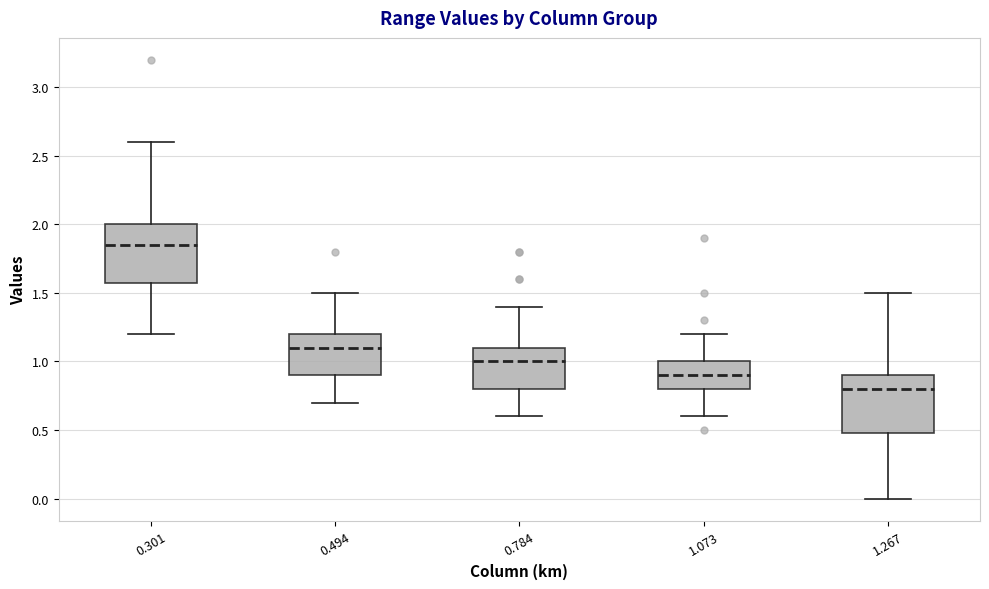

Which box has the lowest median line?

1.267